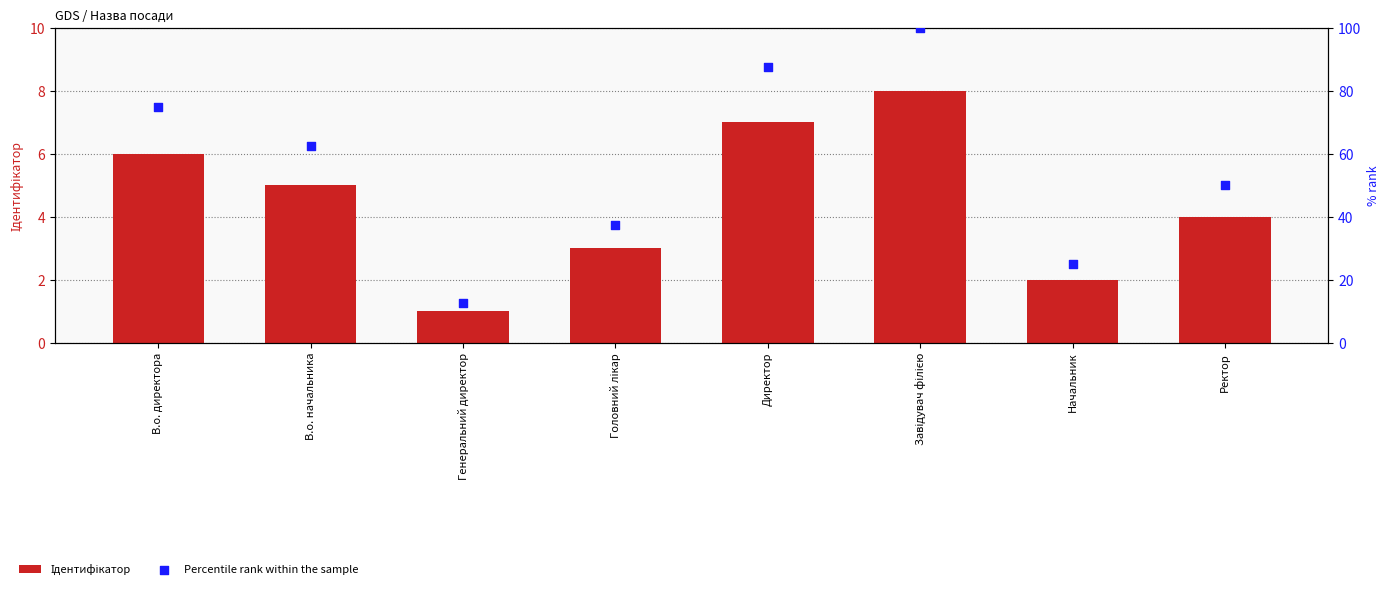

Which series reaches the minimum Y coordinate?

Ідентифікатор